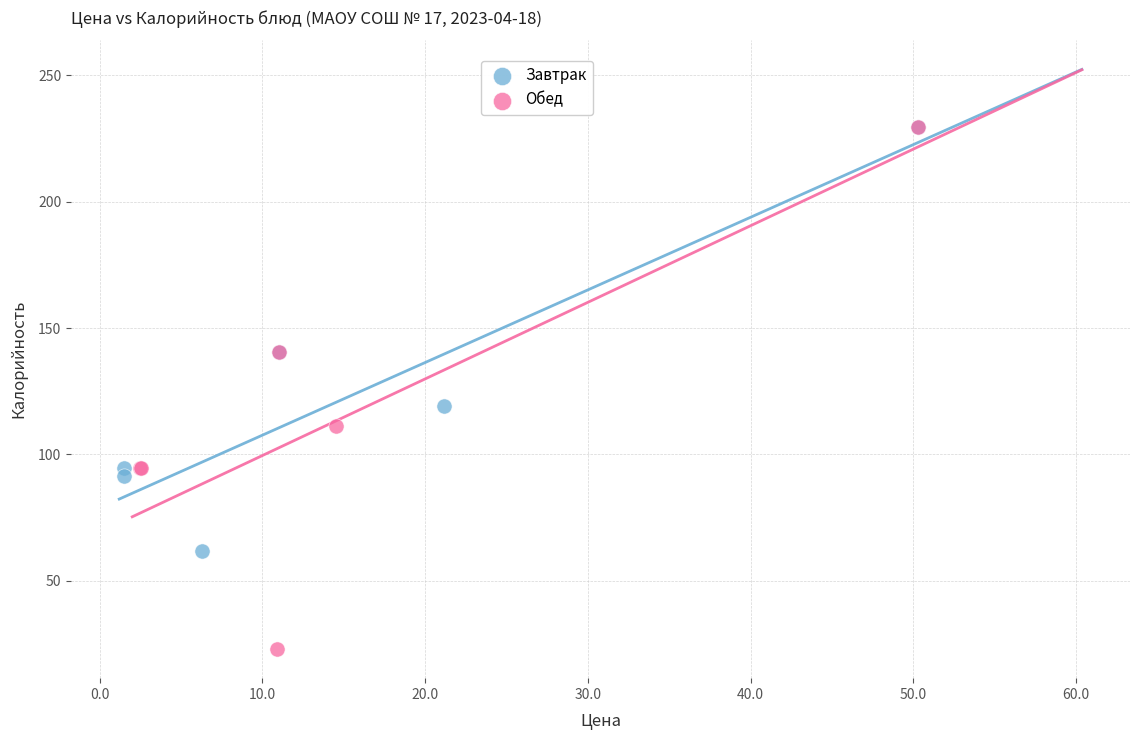

Which series has the widest spread of Y values?

Обед